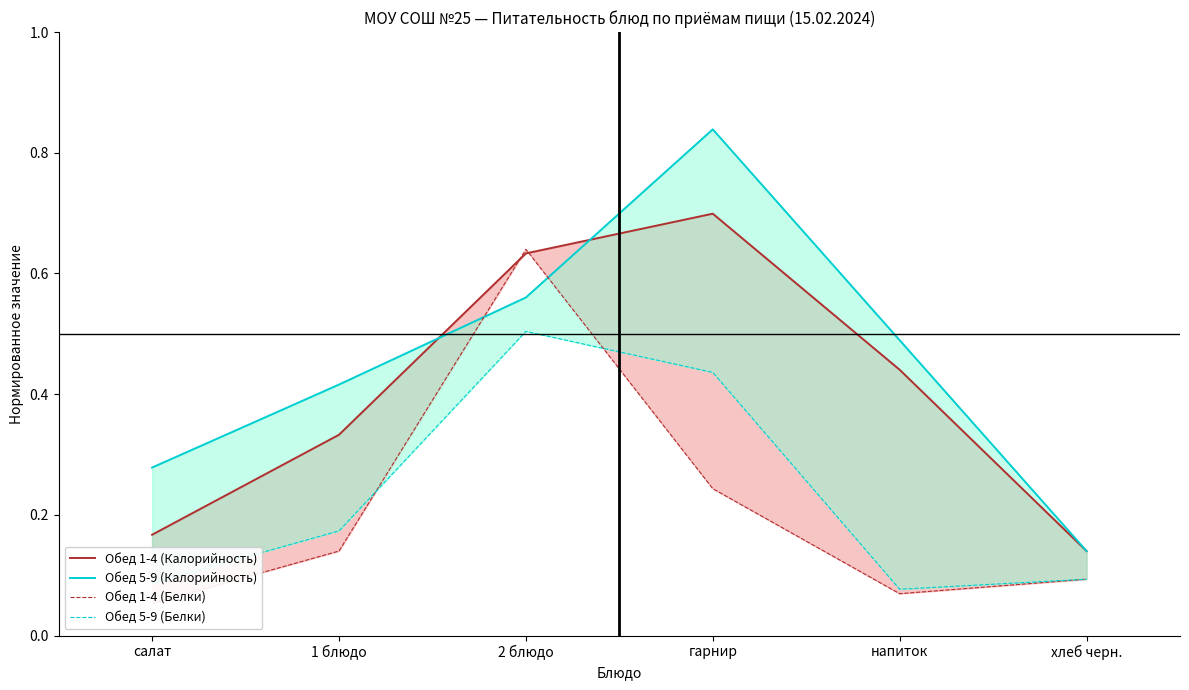

How many categories are shown in the chart?

6